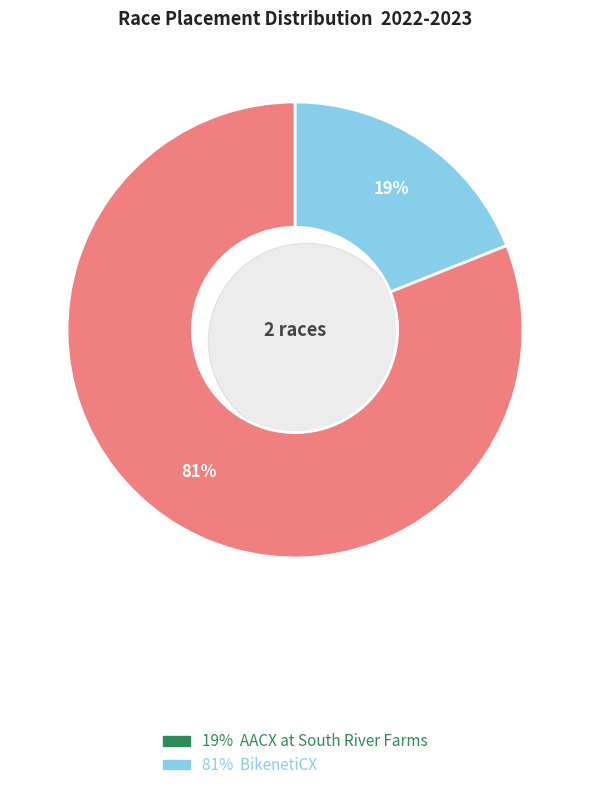

Rank the categories by value from highest to lowest.

BikenetiCX, AACX at South River Farms